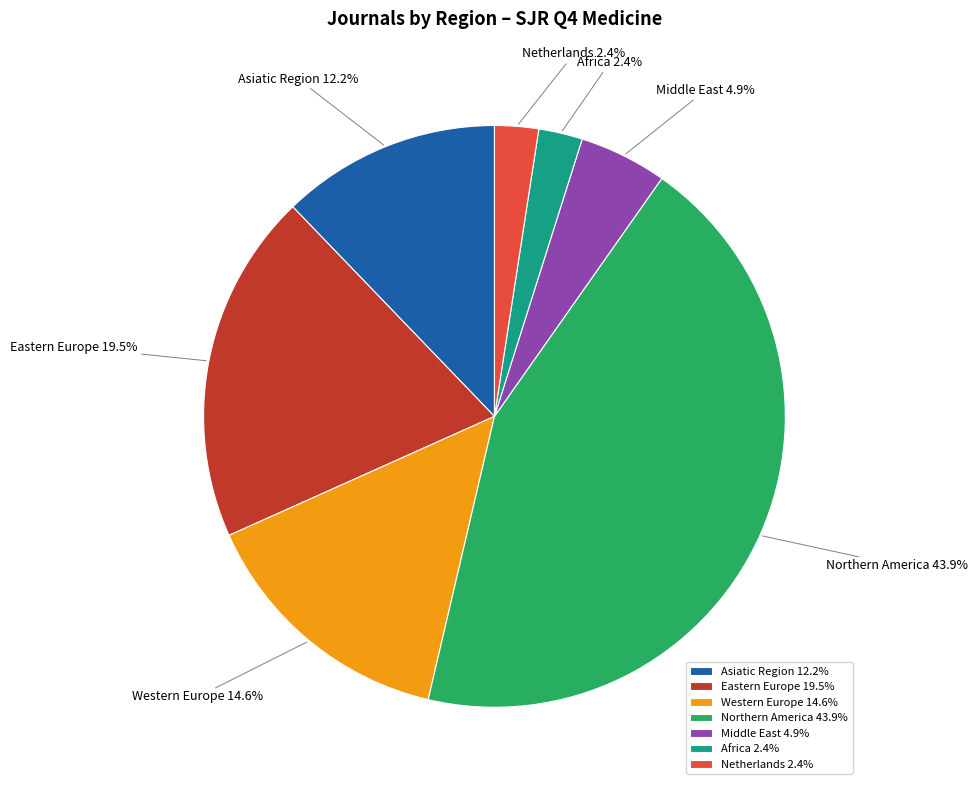

What is the total percentage of Asiatic Region and Western Europe?

26.8%